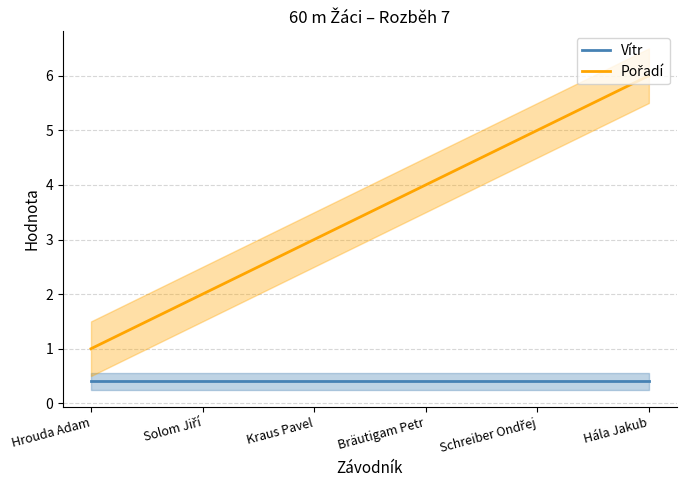

Which series has the widest spread of values?

Pořadí